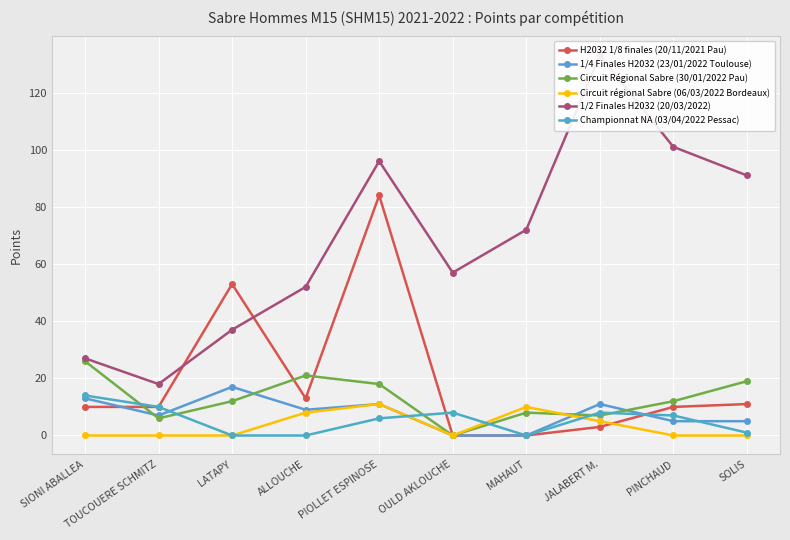

Where is the first local maximum for H2032 1/8 finales (20/11/2021 Pau)?

LATAPY